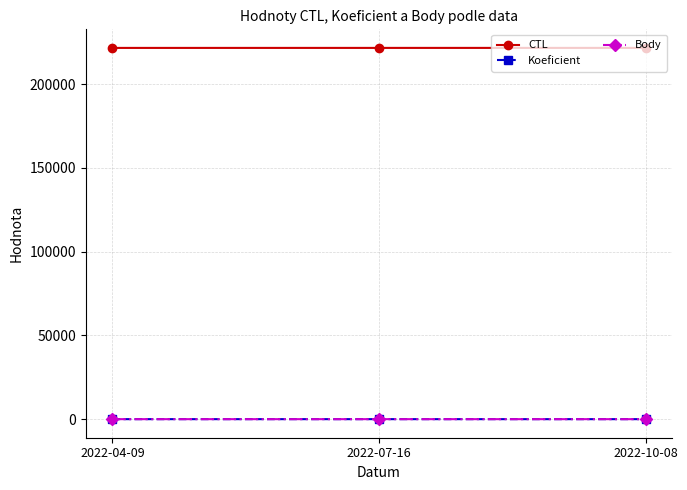

Count the number of data series in this chart.

3